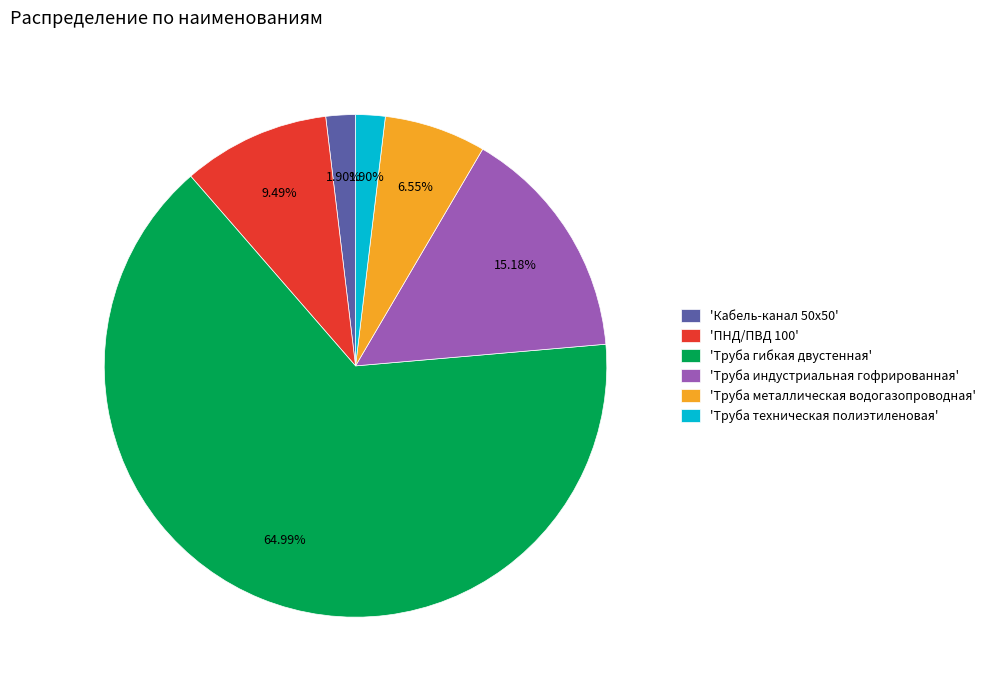

Do 'Труба металлическая водогазопроводная' and 'Труба индустриальная гофрированная' together represent more than half of the pie?

No